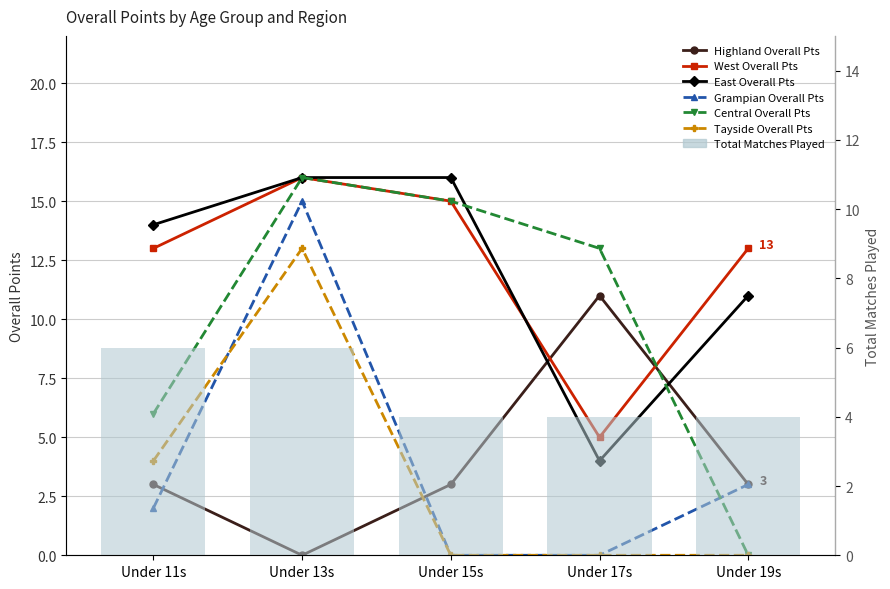

What is the average value of the Central Overall Pts series?

10